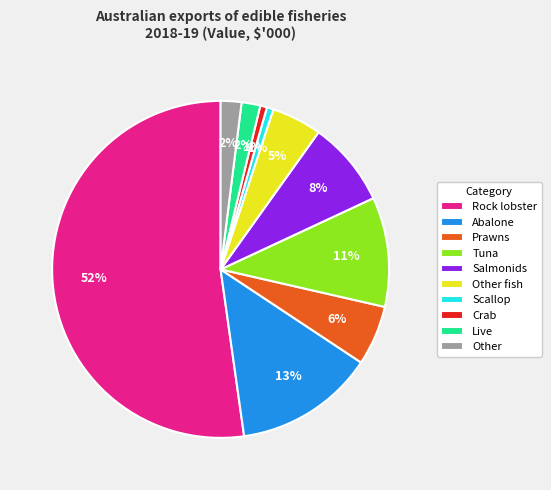

Is it true that Abalone is 13% of the pie?

True